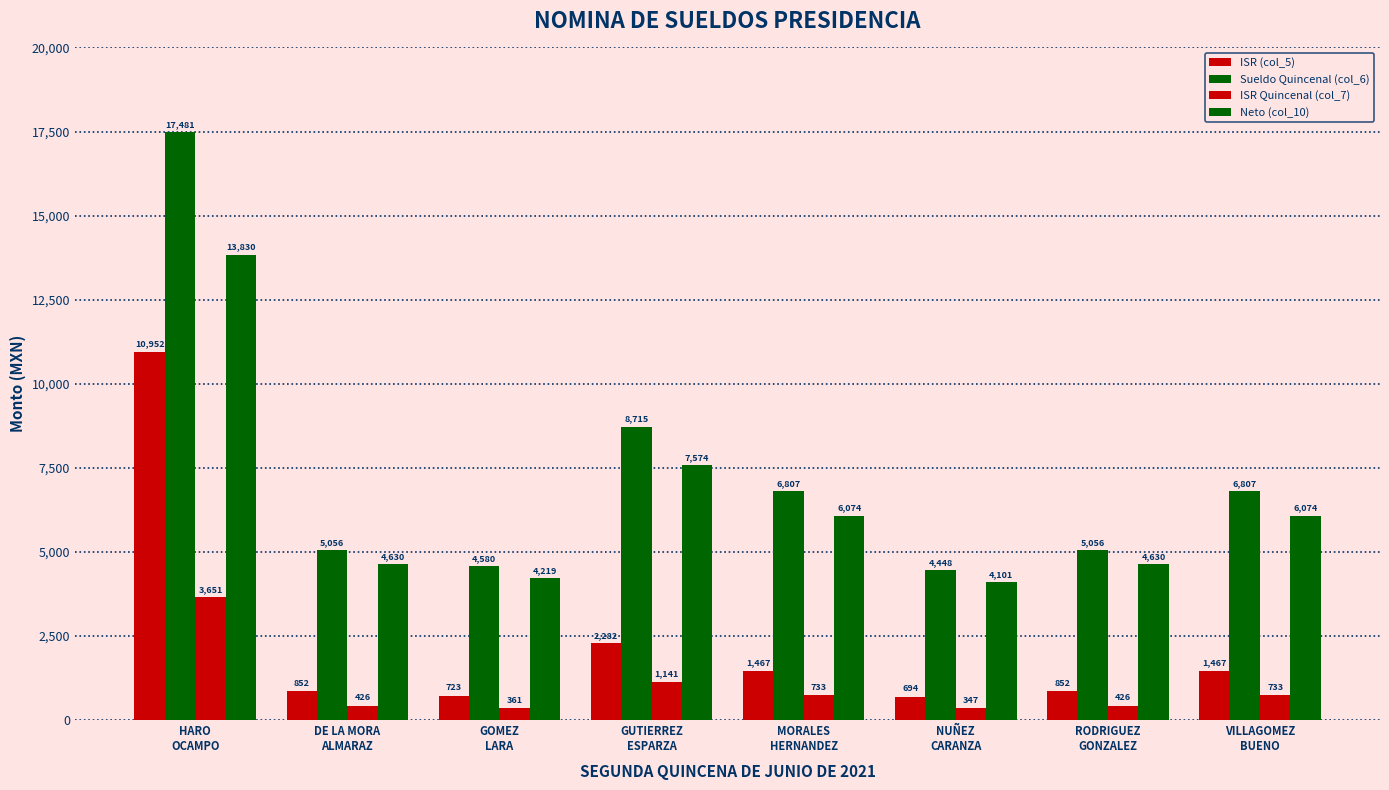

Is it true that ISR Quincenal (col_7) equals 425.8 at DE LA MORA
ALMARAZ?

True